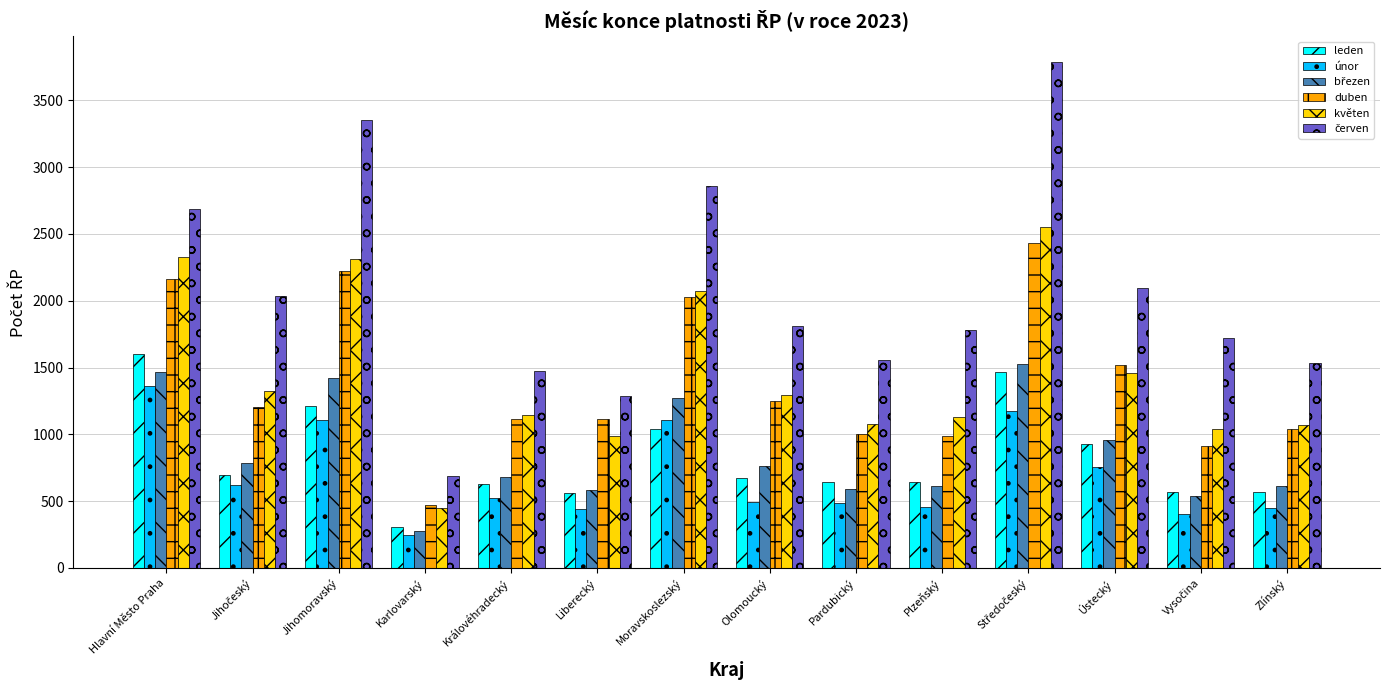

What is the lowest value of the duben series?

473